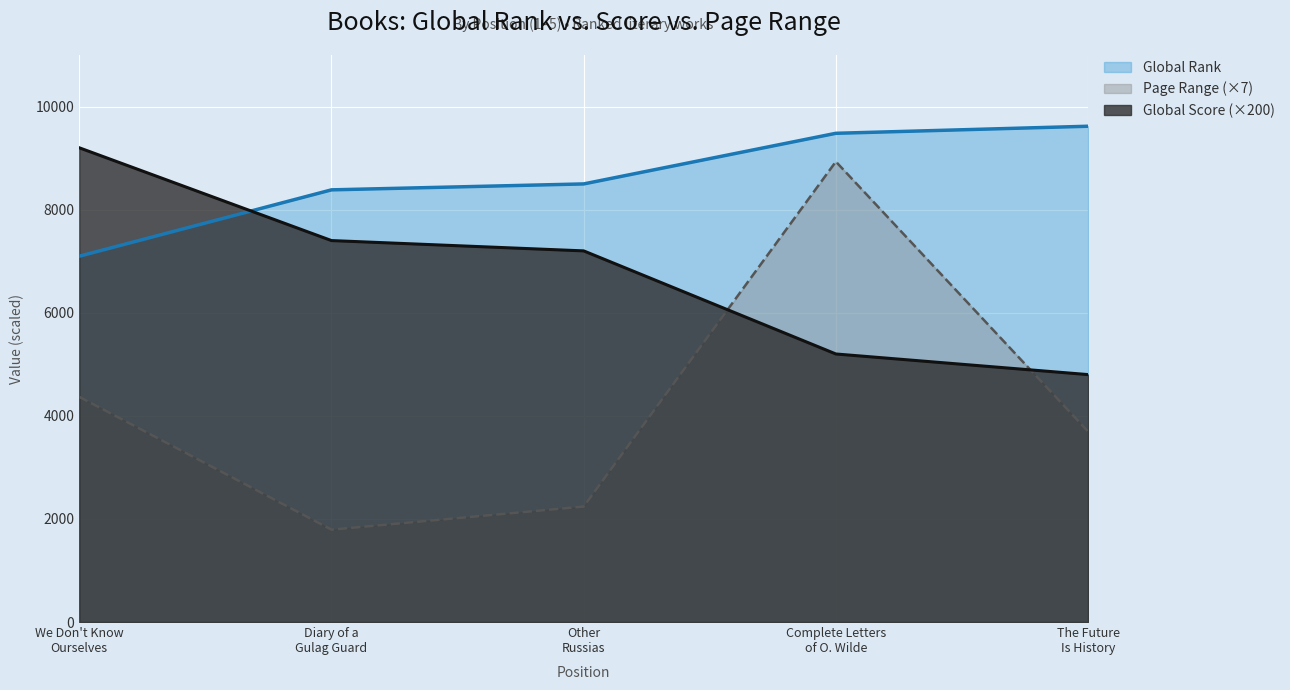

At how many categories does at least one series exceed 6958?

5